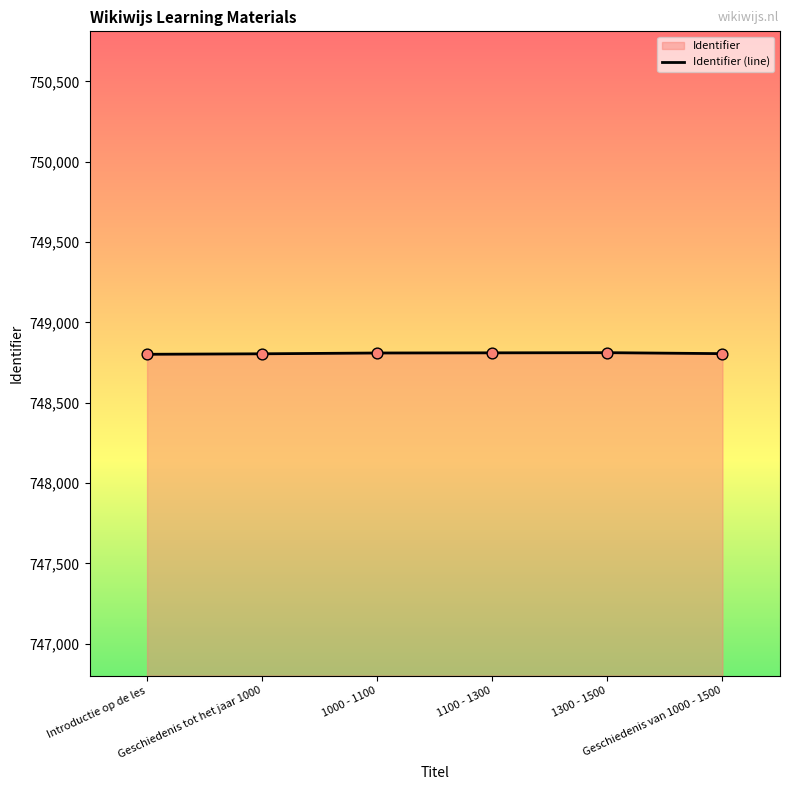

What is the change in value from Geschiedenis tot het jaar 1000 to 1000 - 1100?

+5